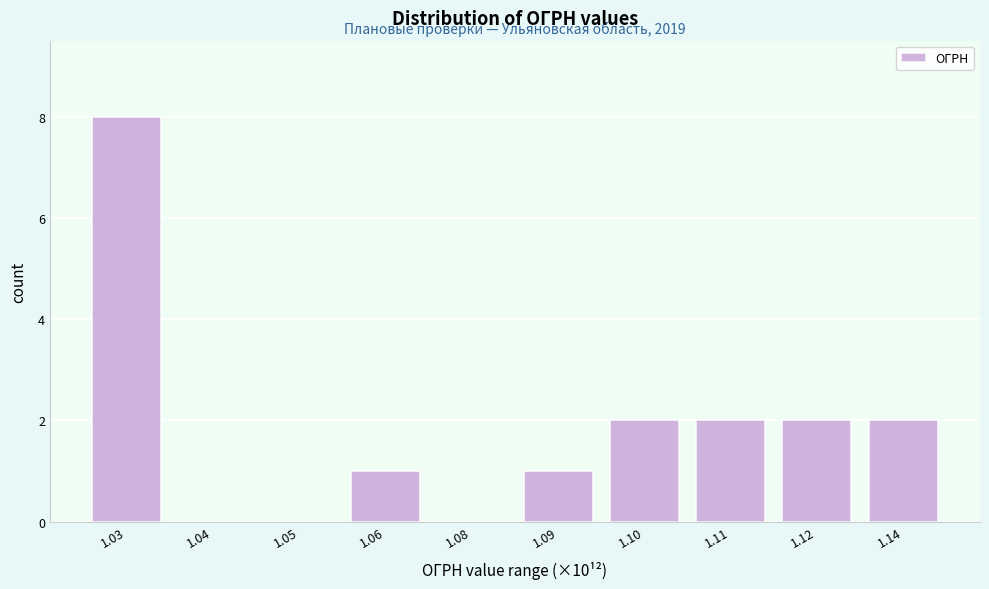

Reading left to right, what are all the values shown in this chart?

1.03=8	1.04=0	1.05=0	1.06=1	1.08=0	1.09=1	1.10=2	1.11=2	1.12=2	1.14=2